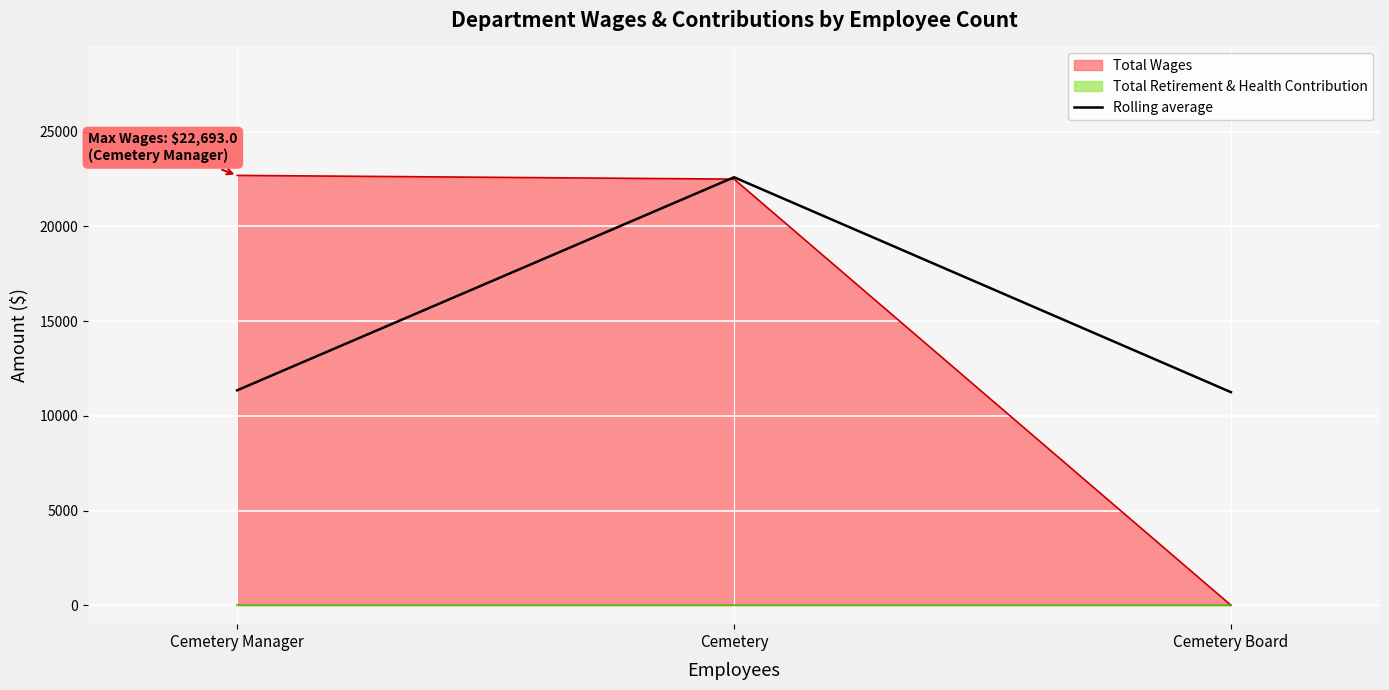

Is the value of Total Wages at Cemetery Manager greater than the value of Rolling average at Cemetery Manager?

Yes